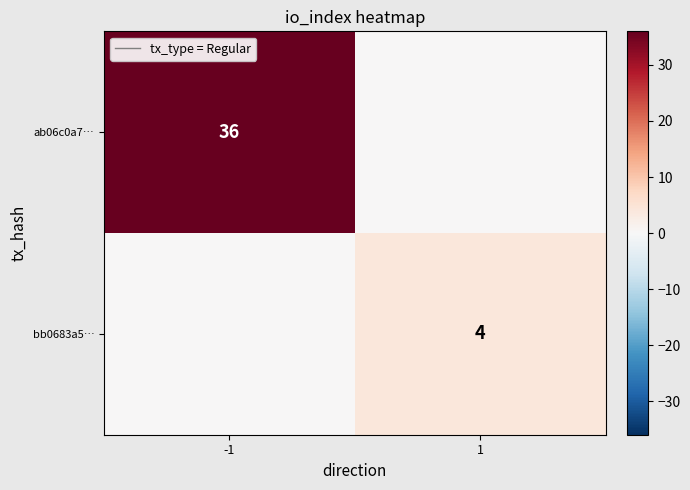

The bb0683a5… series shows 4 at 1. True or false?

True